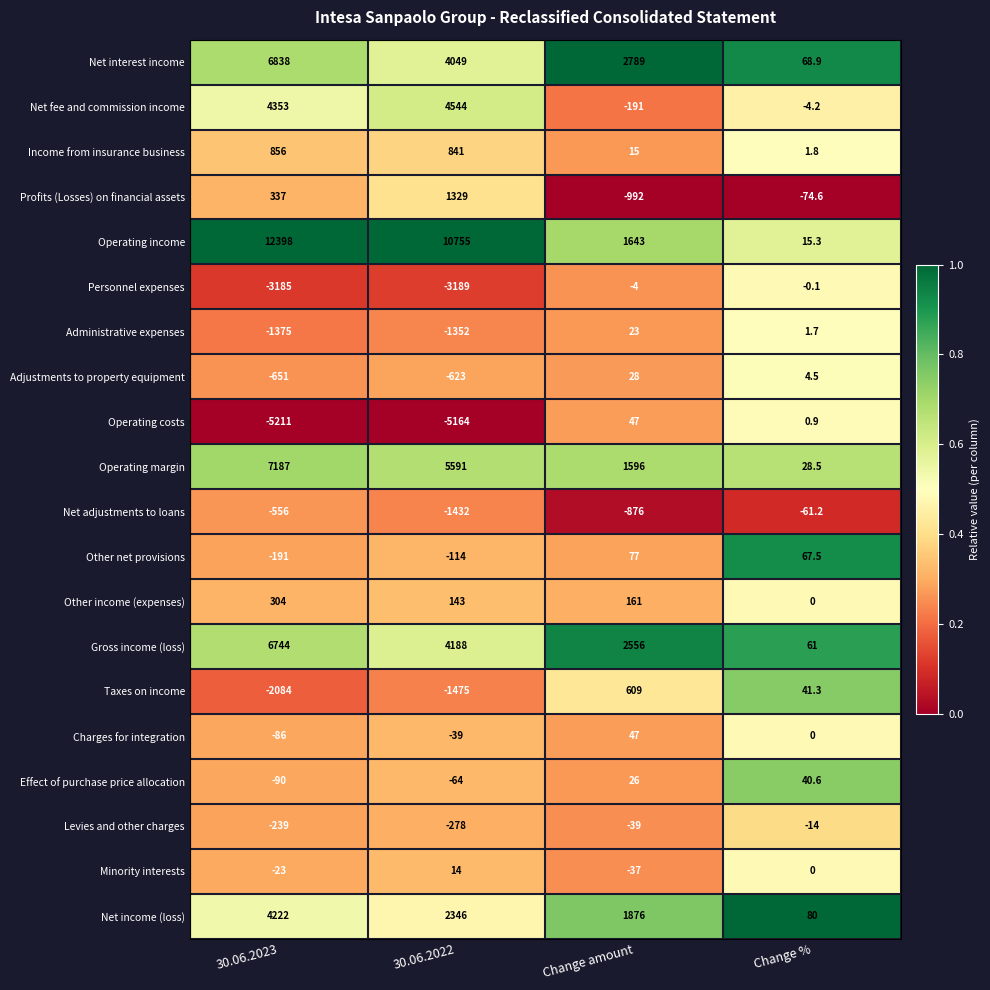

At how many categories does at least one series exceed 0?

4